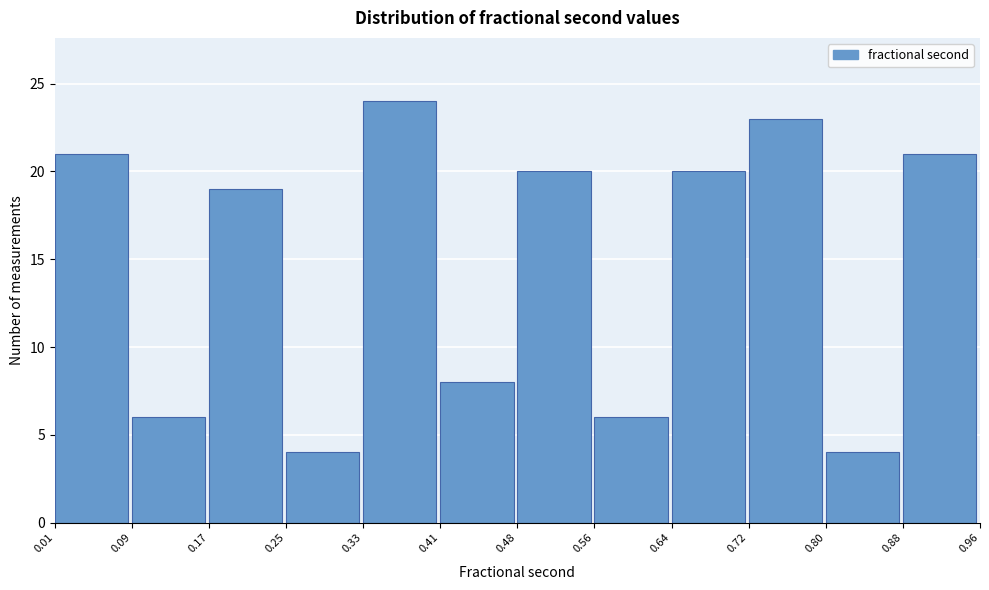

Over which range of the x-axis is the bar tallest?

0.33 to 0.41